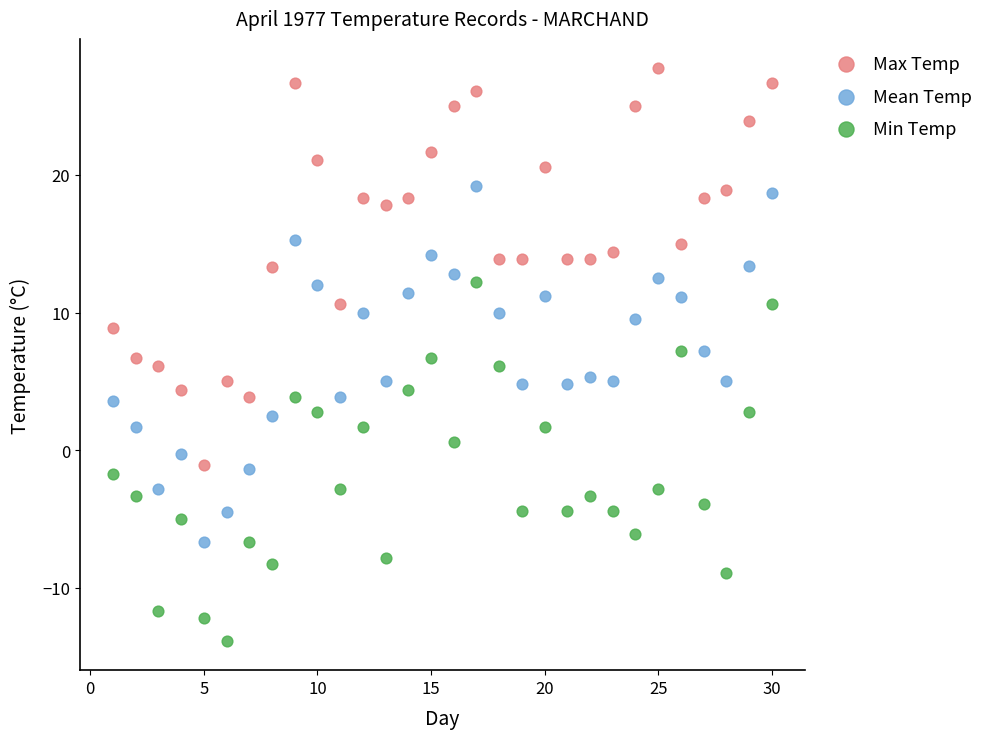

Which series reaches the minimum Y coordinate?

Min Temp